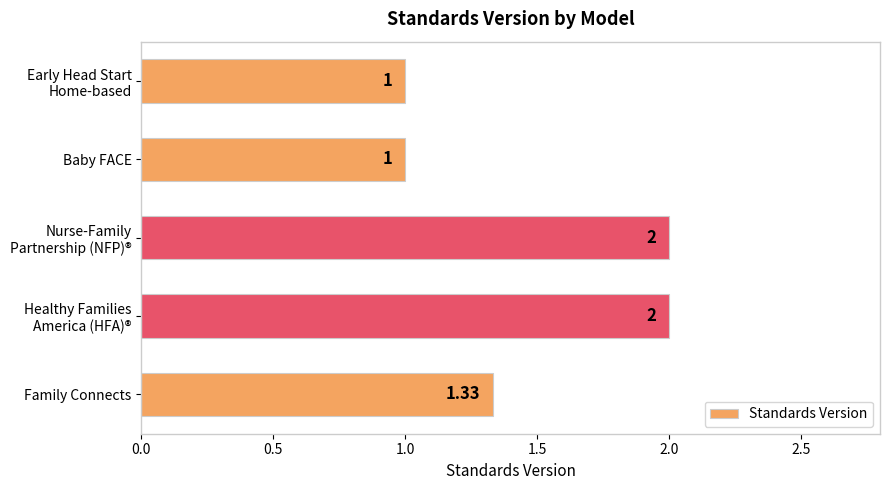

What is the difference between the maximum and second lowest values?

1.0